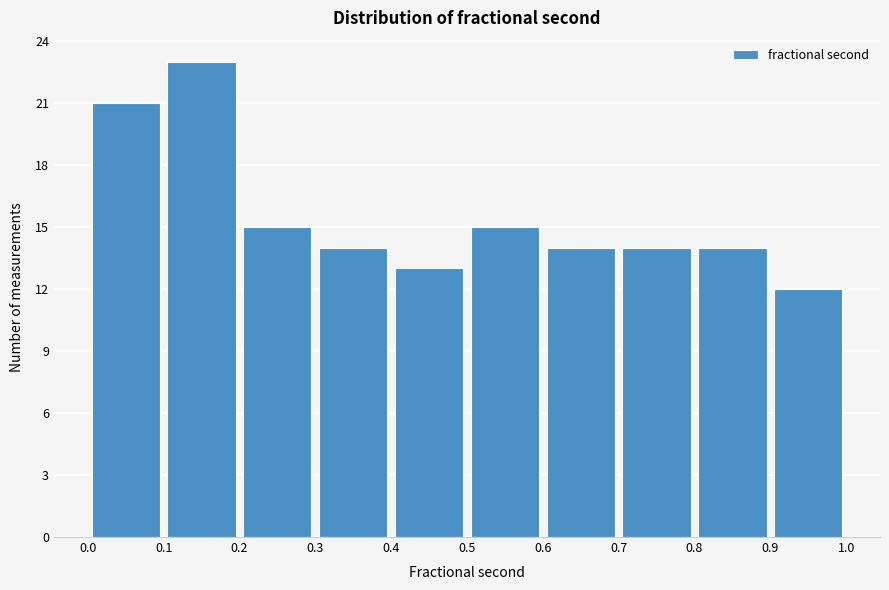

Reading left to right, list every bar in this chart as the range it spans on the x-axis followed by its height. The values are not printed on the chart, so give them approximately, as read against the axis.

0.0 to 0.1: 21
0.1 to 0.2: 23
0.2 to 0.3: 15
0.3 to 0.4: 14
0.4 to 0.5: 13
0.5 to 0.6: 15
0.6 to 0.7: 14
0.7 to 0.8: 14
0.8 to 0.9: 14
0.9 to 1.0: 12